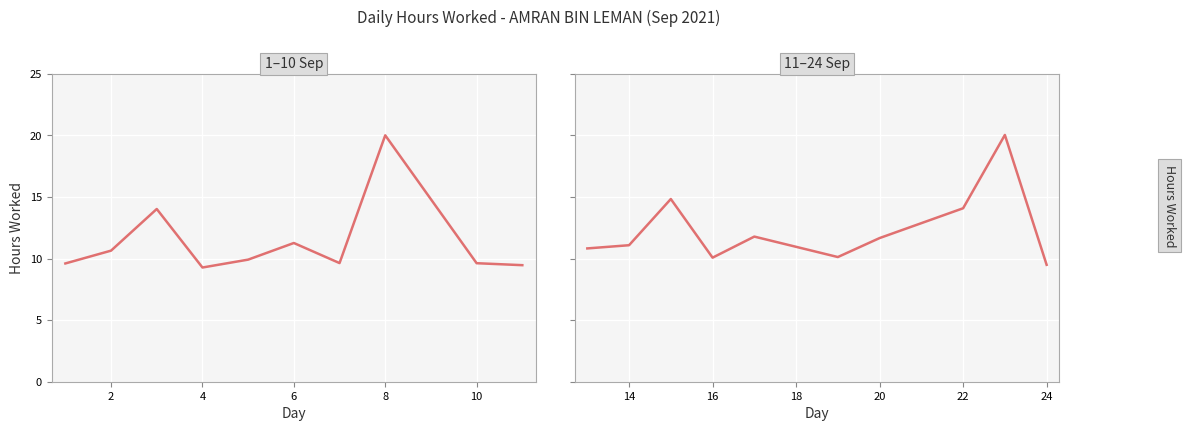

How many points are higher than both their immediate neighbors (excluding endpoints)?

3